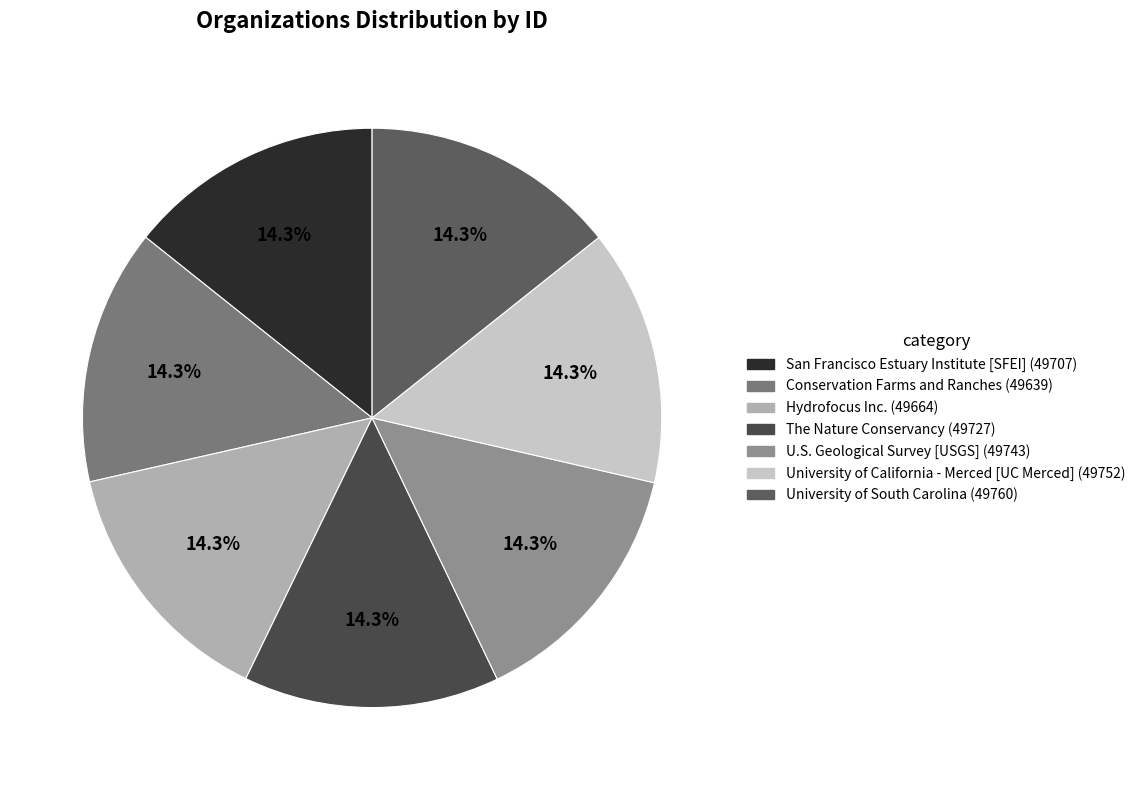

Does any single category account for the majority?

No